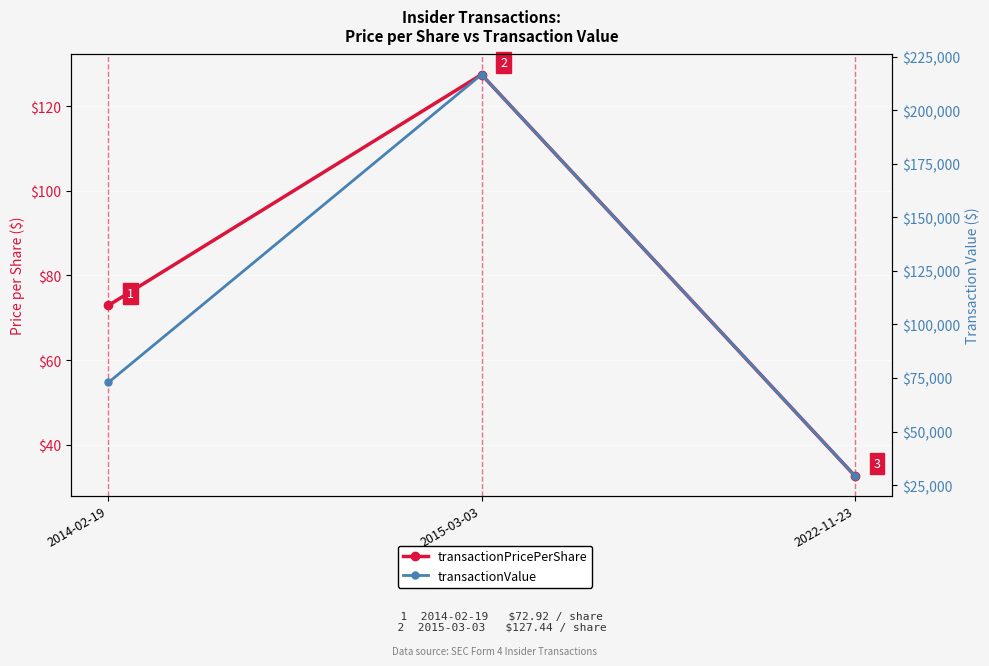

What is the difference between the highest and lowest values at 2014-02-19?

72849.1